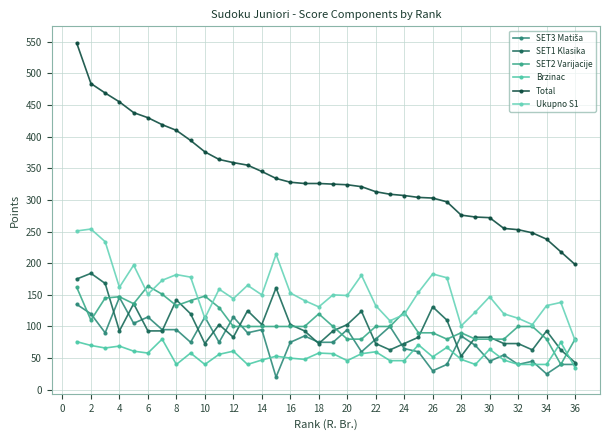

True or false: Ukupno S1 and Total cross at least once.

False